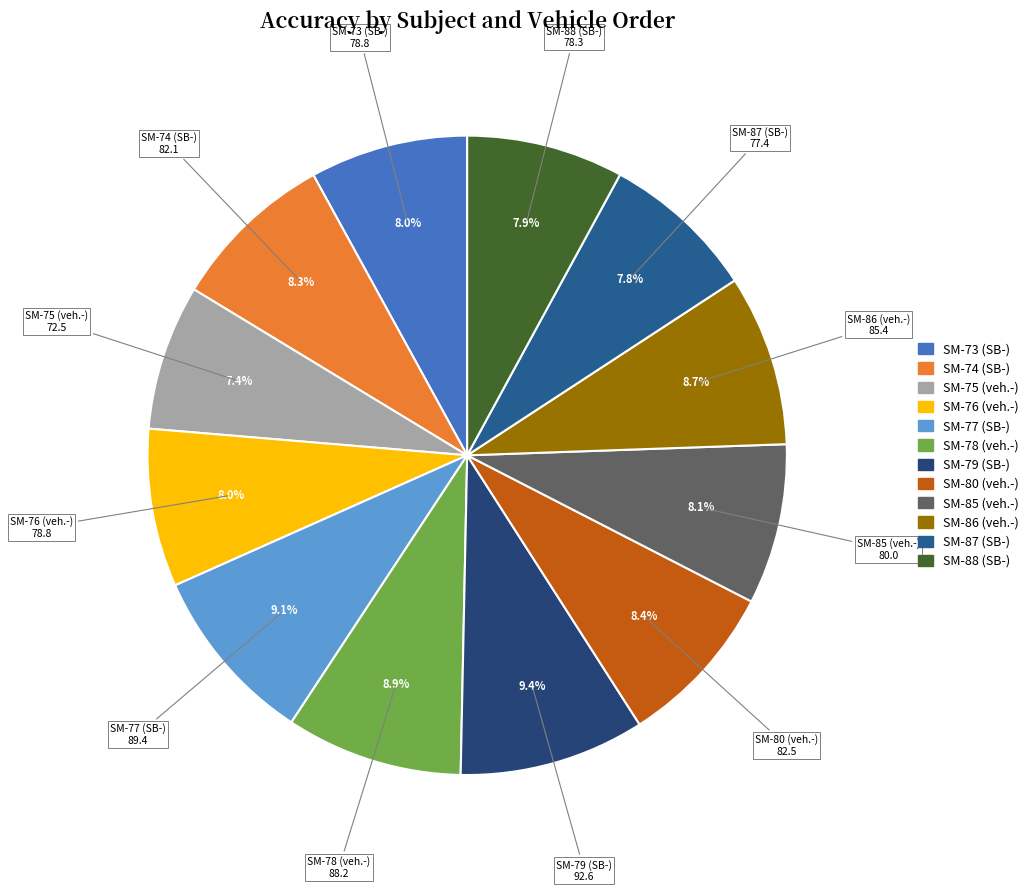

Approximately how many times larger is the value at SM-85 (veh.-) compared to SM-80 (veh.-)?

1.0